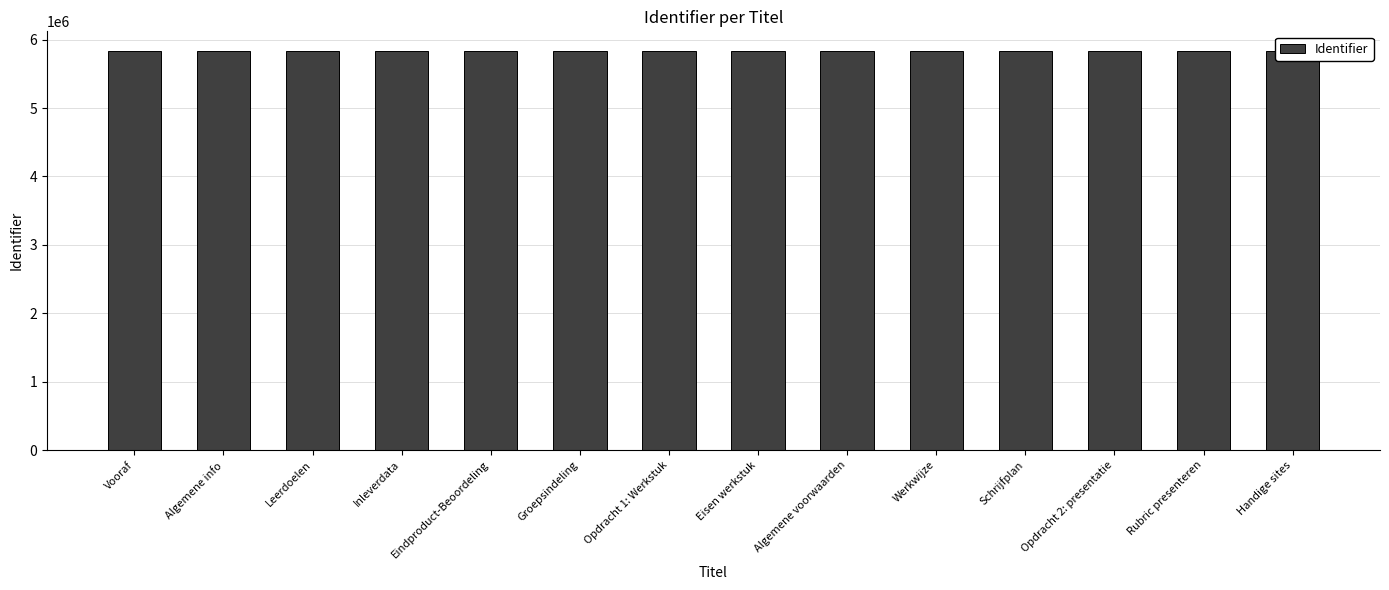

What is the sum of the values at Algemene voorwaarden and Eindproduct-Beoordeling?

11657122